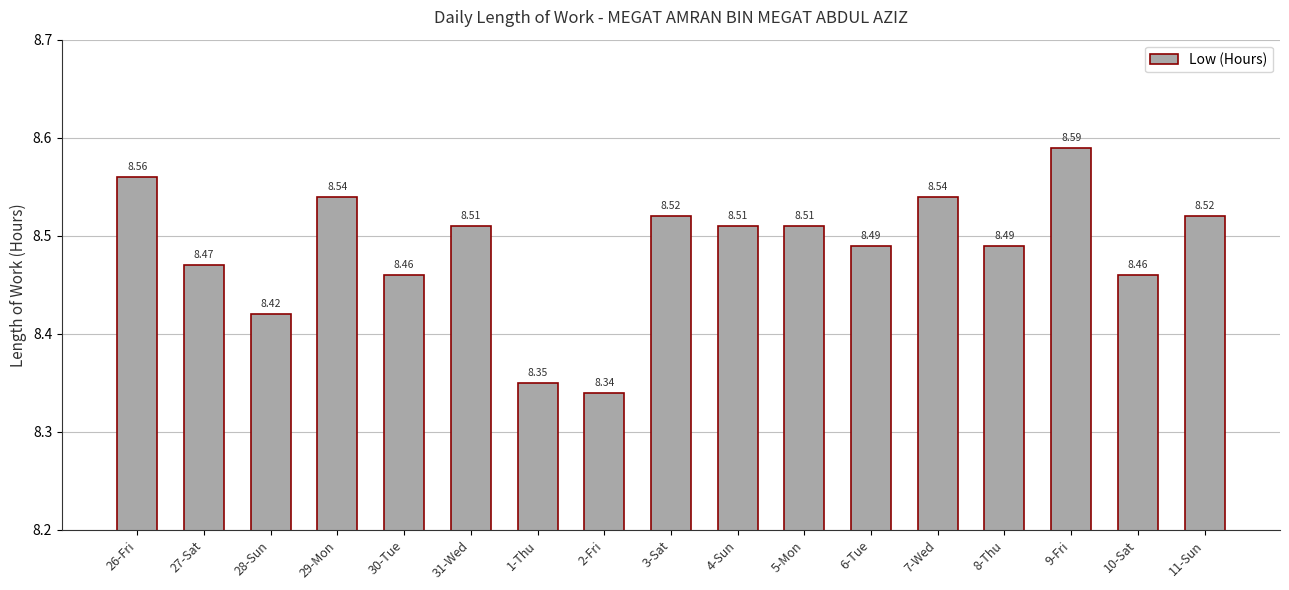

Approximately how many times larger is the value at 29-Mon compared to 28-Sun?

1.0